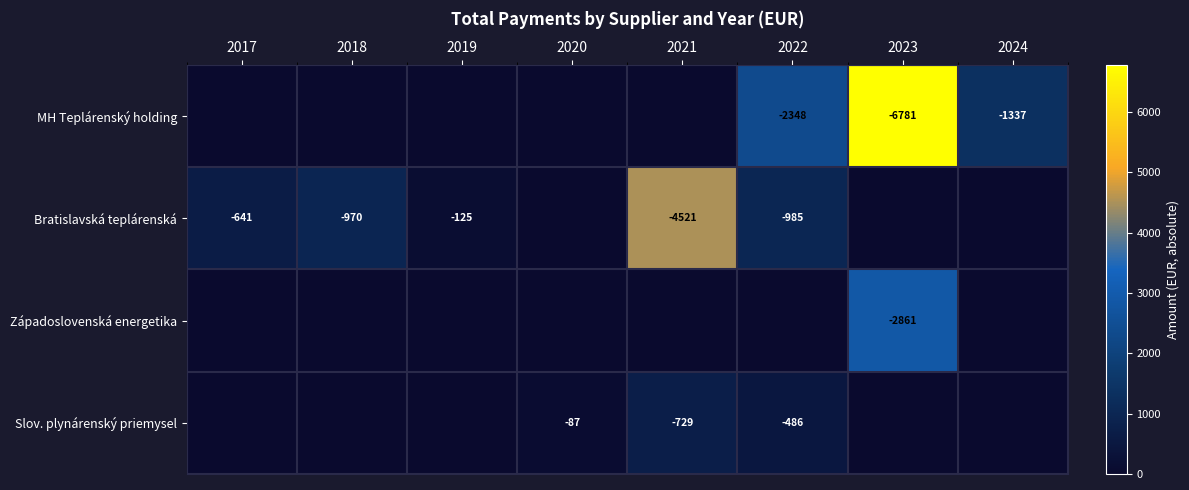

True or false: Bratislavská teplárenská has a value of -7035 at 2021.

False